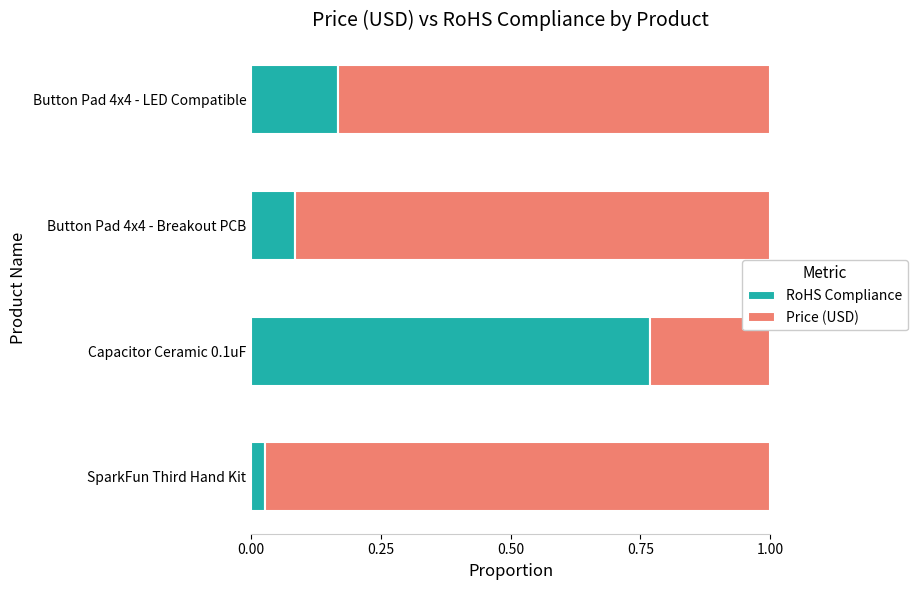

The RoHS Compliance series shows 0.1 at Button Pad 4x4 - LED Compatible. True or false?

False